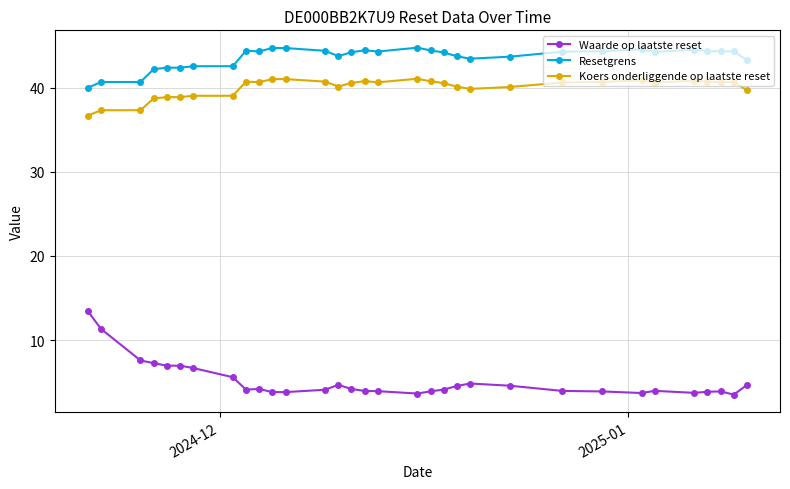

At how many categories does at least one series exceed 15?

32